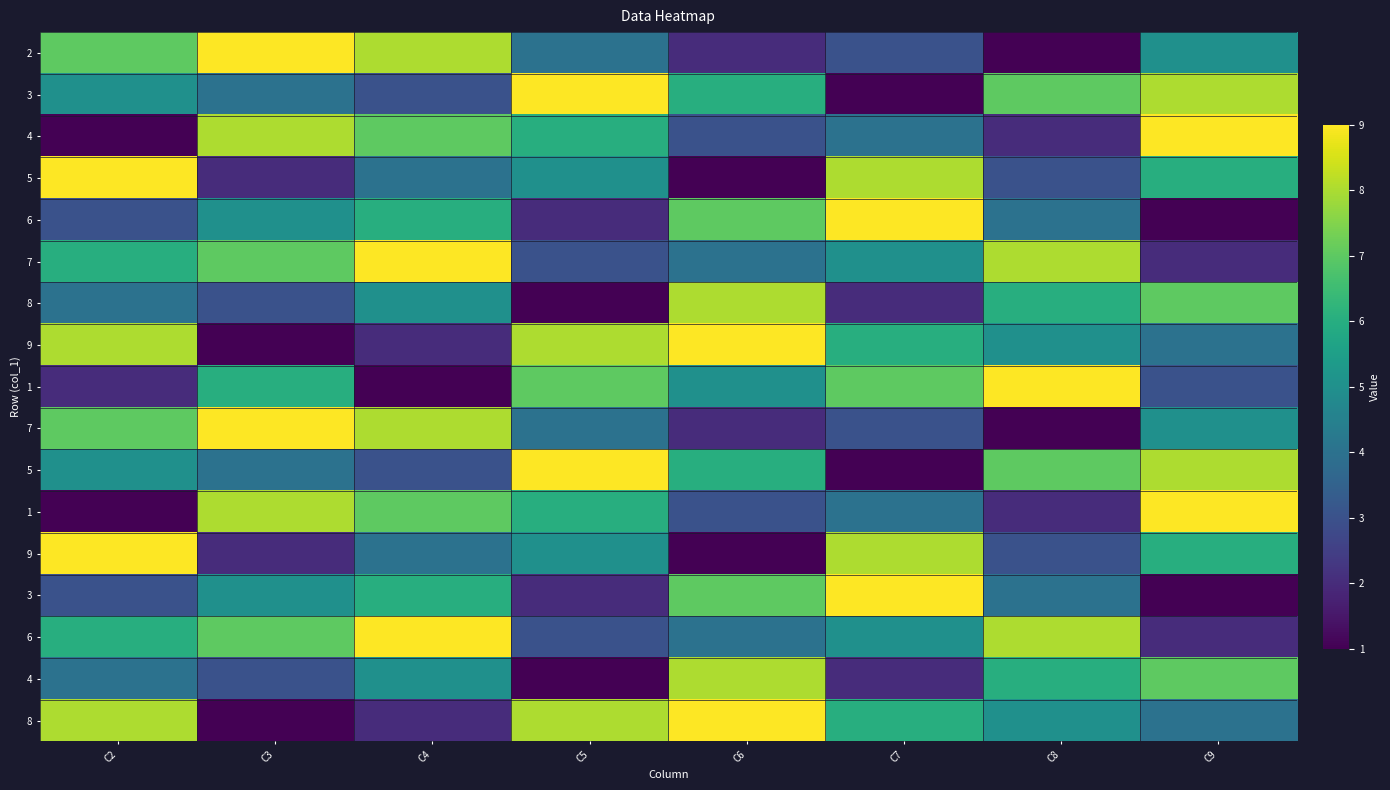

At which category is the sum across all series the highest?

C4